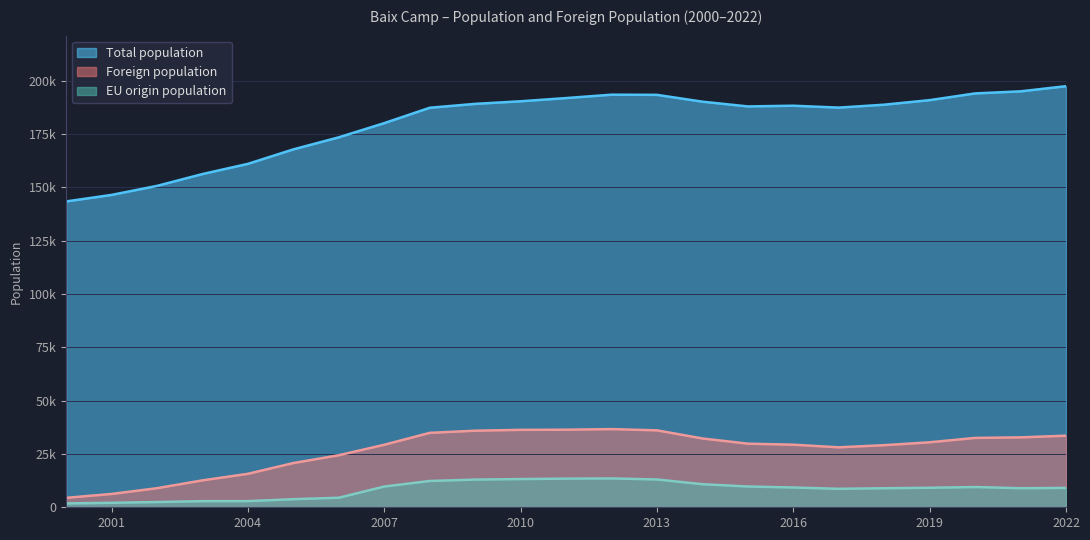

In Total population, how many points are higher than both neighbors (excluding endpoints)?

2